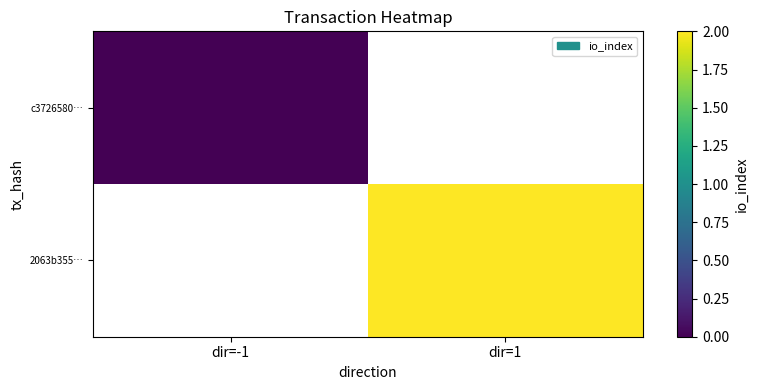

Which series has the largest range (max minus min)?

c3726580…